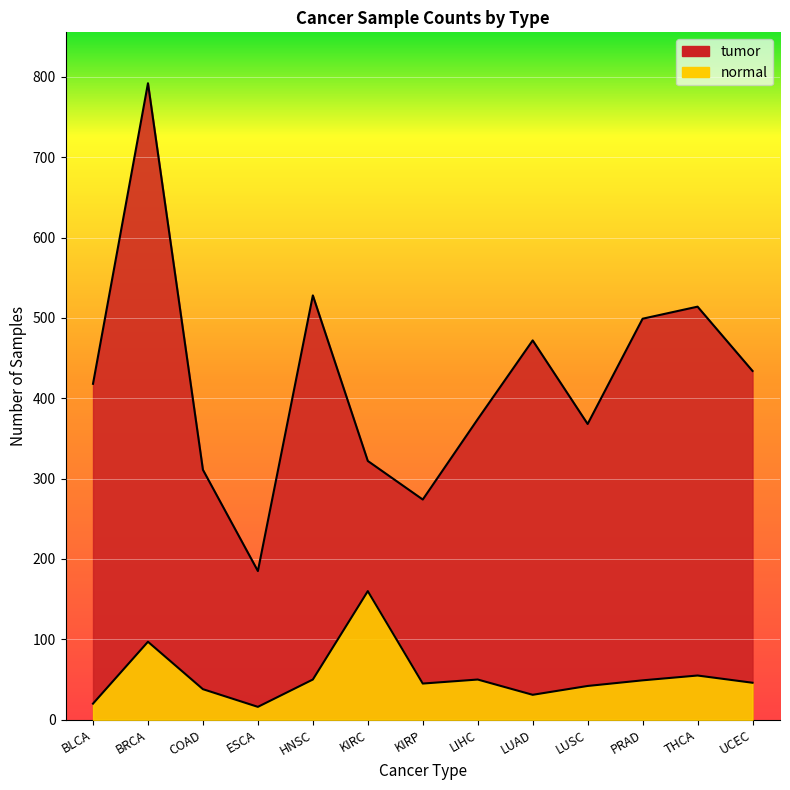

What is the difference between the maximum and minimum values in the normal series?

144